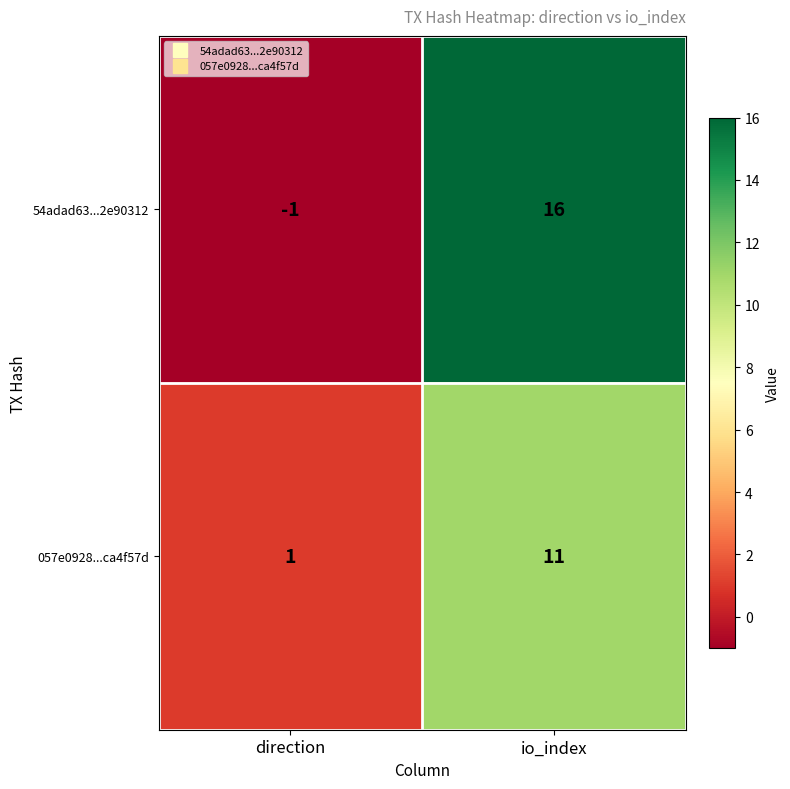

At which category is the sum across all series the highest?

io_index